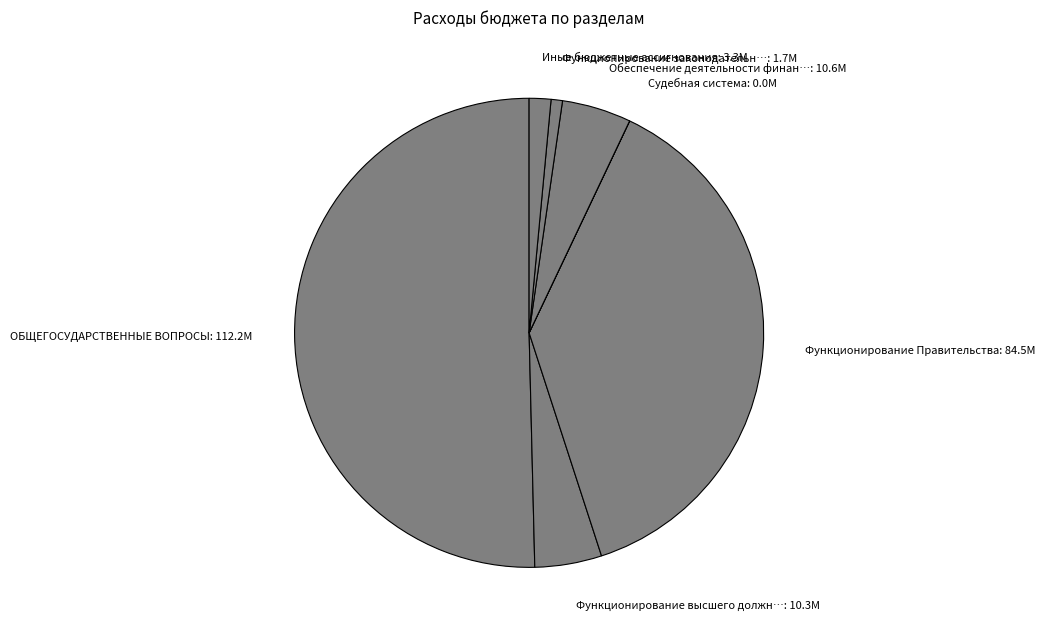

The Иные бюджетные ассигнования: 3.3M slice represents 16% of the pie. True or false?

False